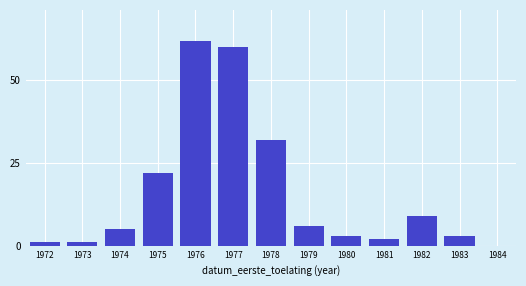

Reading right to left, list all the values displayed in this chart.

1984=0	1983=3	1982=9	1981=2	1980=3	1979=6	1978=32	1977=60	1976=62	1975=22	1974=5	1973=1	1972=1